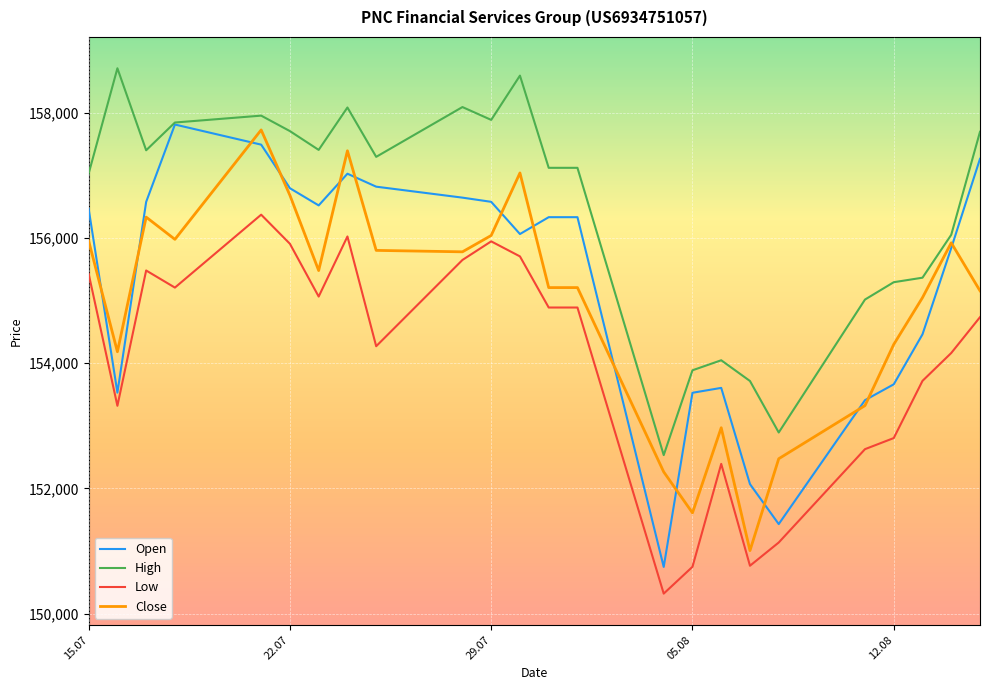

True or false: Low and Open intersect in this chart.

False